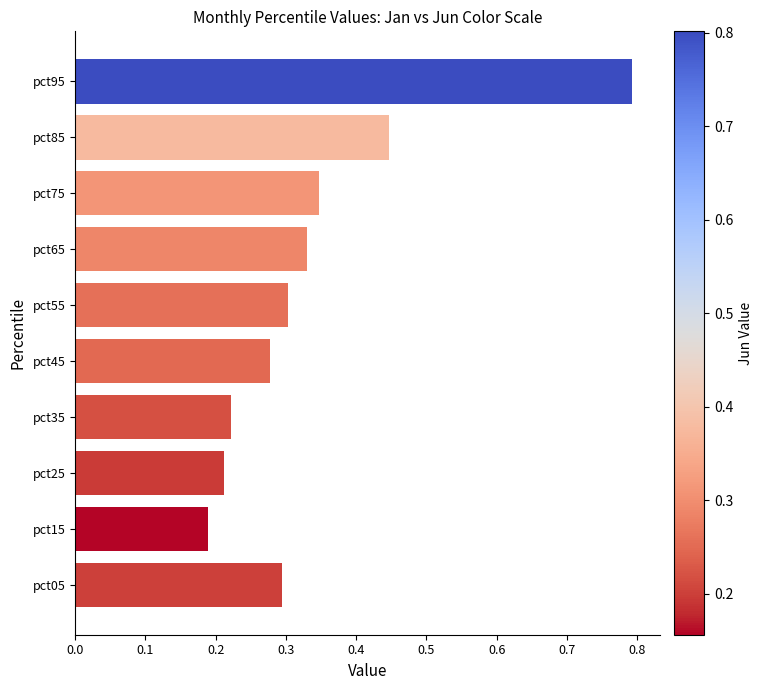

How many bars are there in total?

10